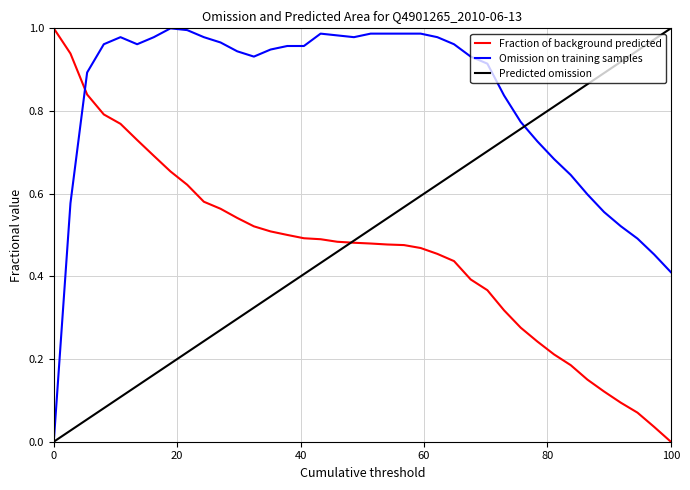

Which series ends up on top after the final intersection of Fraction of background predicted and Omission on training samples?

Omission on training samples